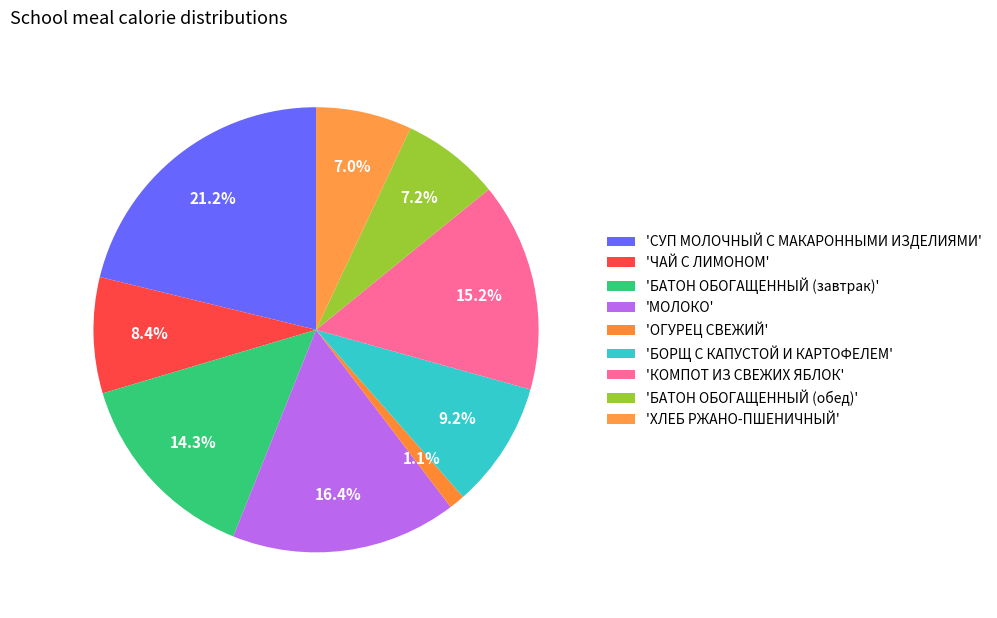

How many segments does this pie chart have?

9